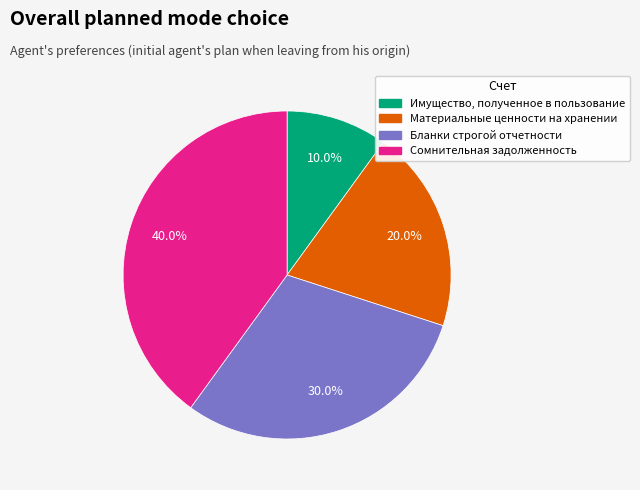

Which has a higher value, Сомнительная задолженность or Имущество, полученное в пользование?

Сомнительная задолженность